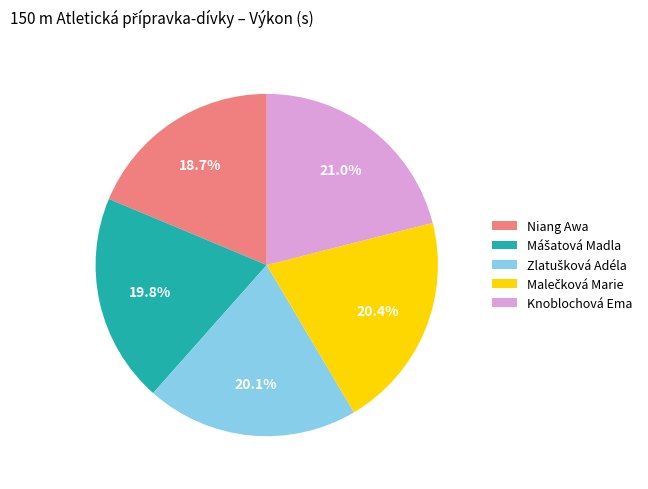

How many slices are in this pie chart?

5